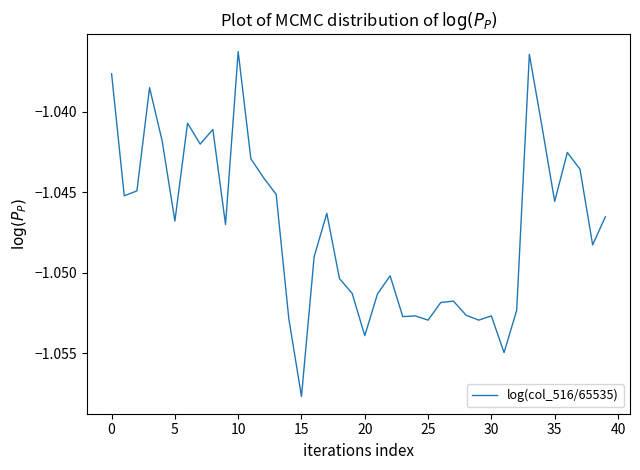

Is this an area chart (filled region under the line)?

No